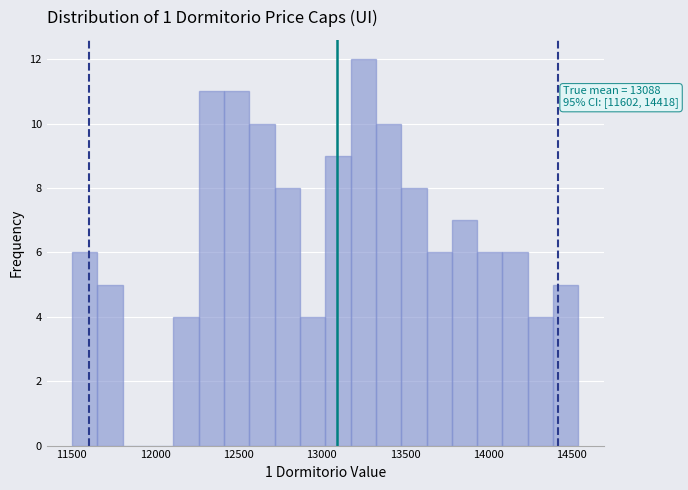

Around what value on the x-axis is the tallest bar? Give the approximate position of its centre, as read against the axis.

13250